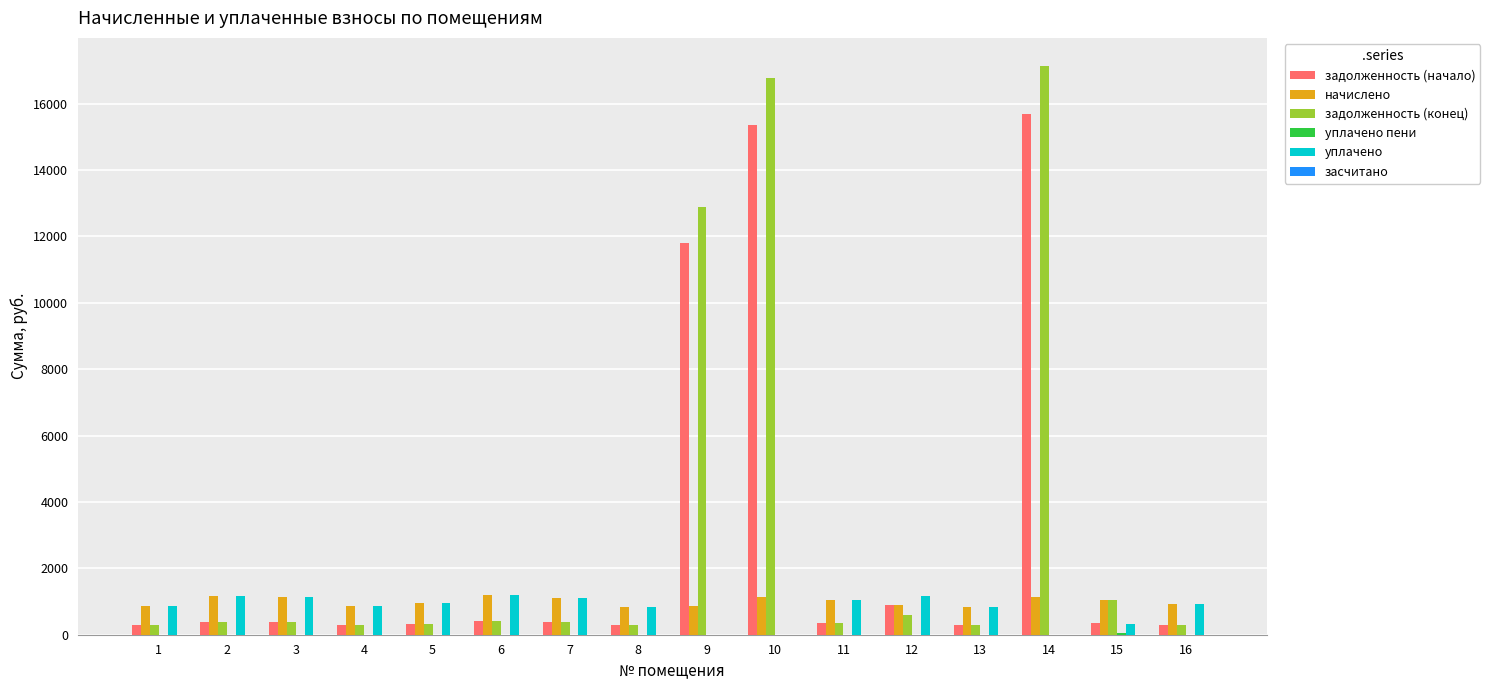

What is the greatest value displayed?

17126.3